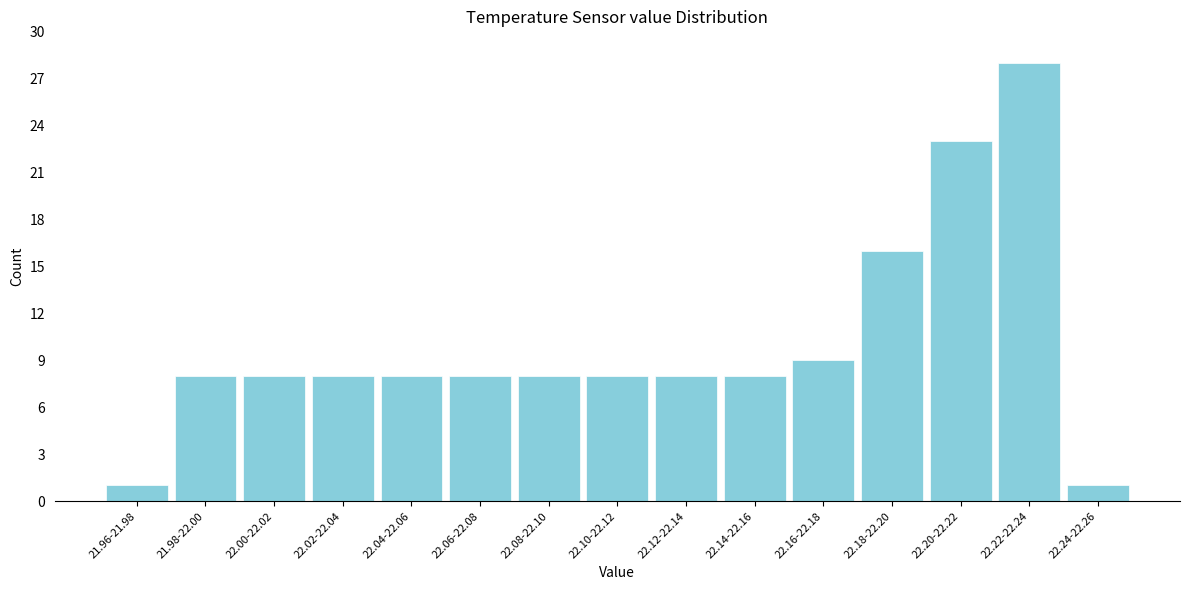

Reading left to right, list all the values displayed in this chart.

21.96-21.98=1	21.98-22.00=8	22.00-22.02=8	22.02-22.04=8	22.04-22.06=8	22.06-22.08=8	22.08-22.10=8	22.10-22.12=8	22.12-22.14=8	22.14-22.16=8	22.16-22.18=9	22.18-22.20=16	22.20-22.22=23	22.22-22.24=28	22.24-22.26=1